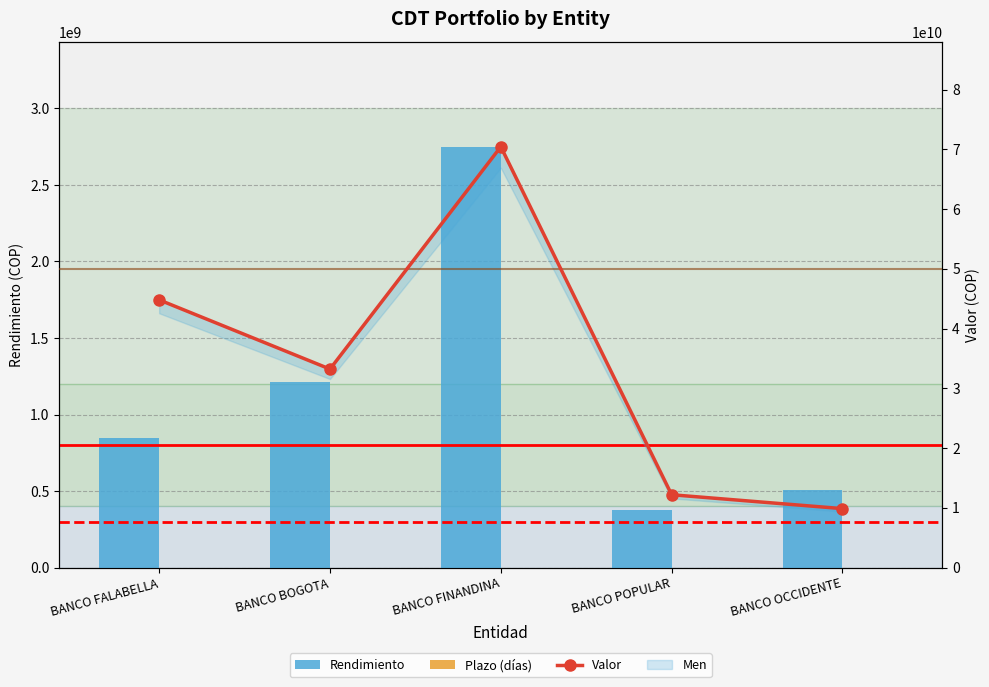

List the labels in order of Valor value, largest first.

BANCO FINANDINA, BANCO FALABELLA, BANCO BOGOTA, BANCO POPULAR, BANCO OCCIDENTE